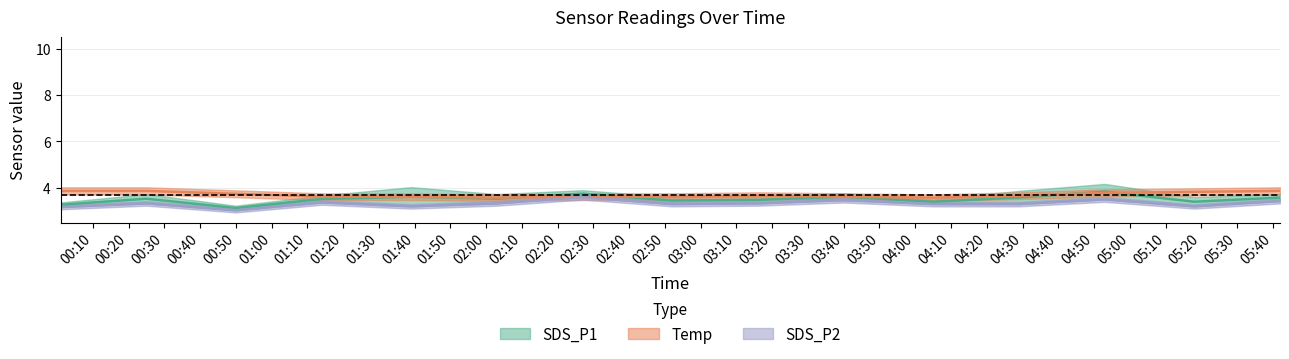

Does the chart have visible grid lines?

Yes